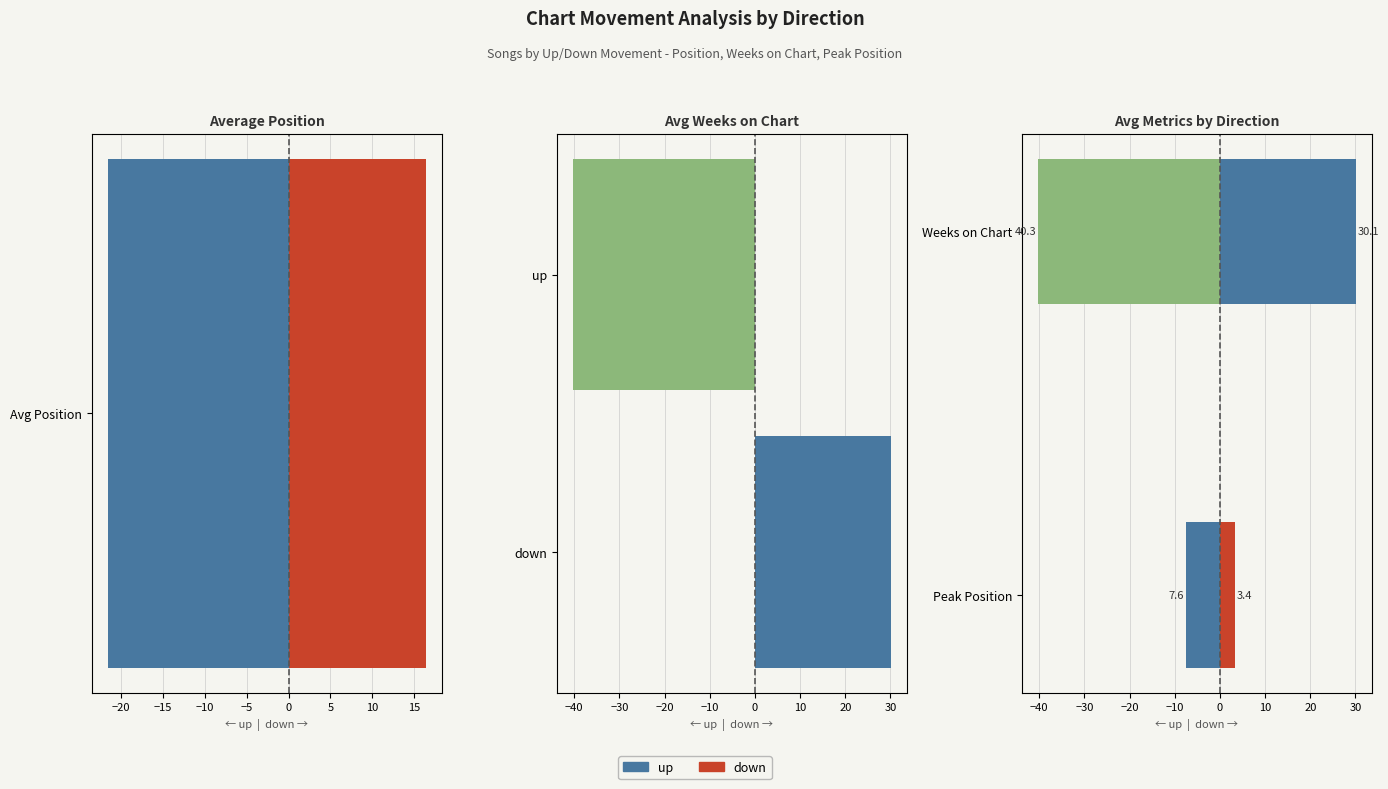

Which has a higher value, Weeks on Chart or Peak Position?

Peak Position